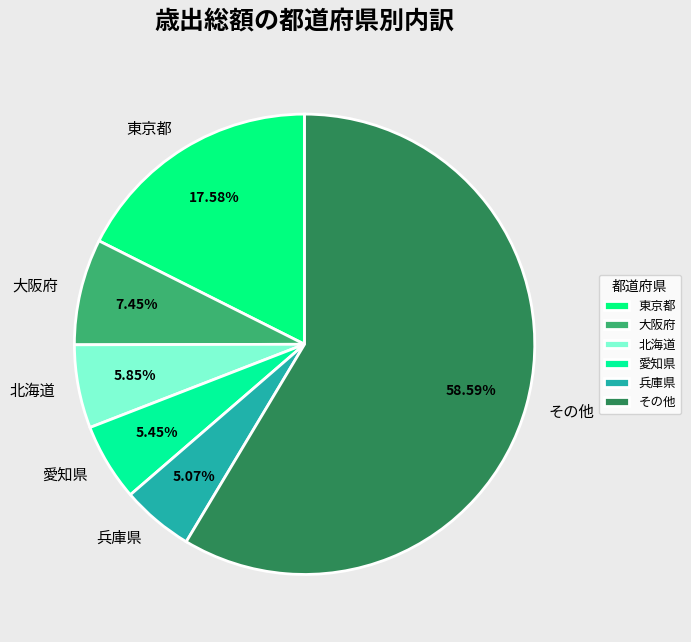

To the nearest percent, what is the difference between the largest and smallest slice percentages?

54%